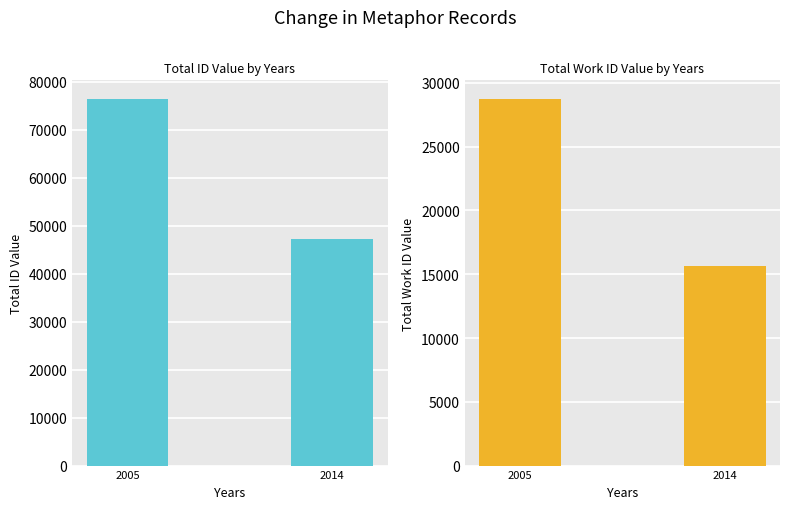

The work_id series shows 26272 at 2014. True or false?

False